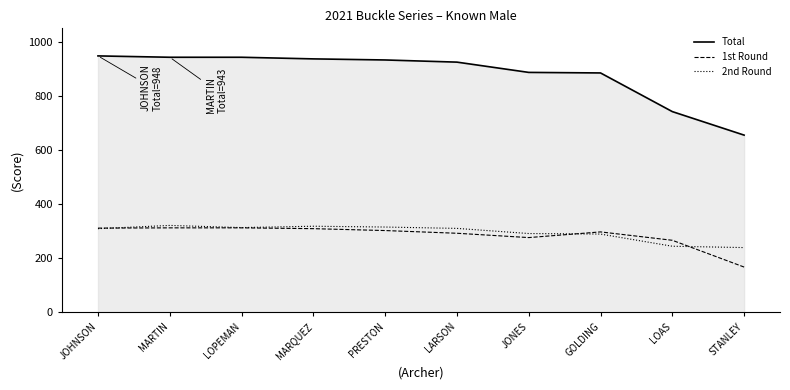

Which series has the largest total across all categories?

Total